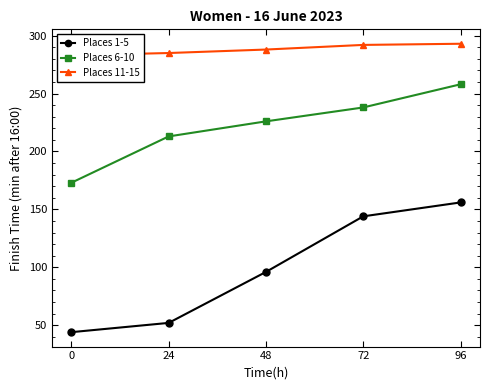

At which label is Places 1-5 closest to 100?

48